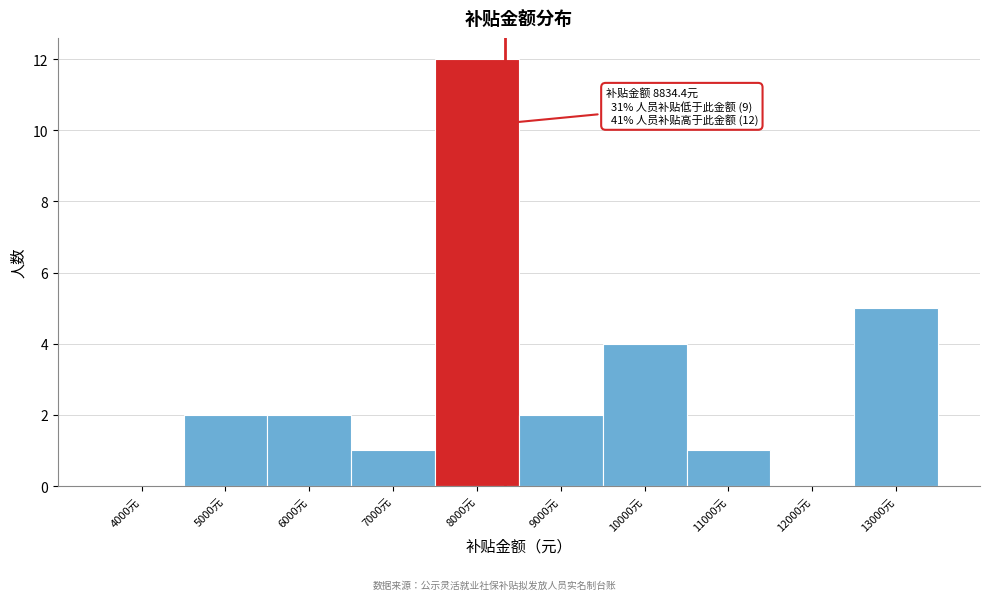

Reading left to right, what are all the values shown in this chart?

4000元=0	5000元=2	6000元=2	7000元=1	8000元=12	9000元=2	10000元=4	11000元=1	12000元=0	13000元=5